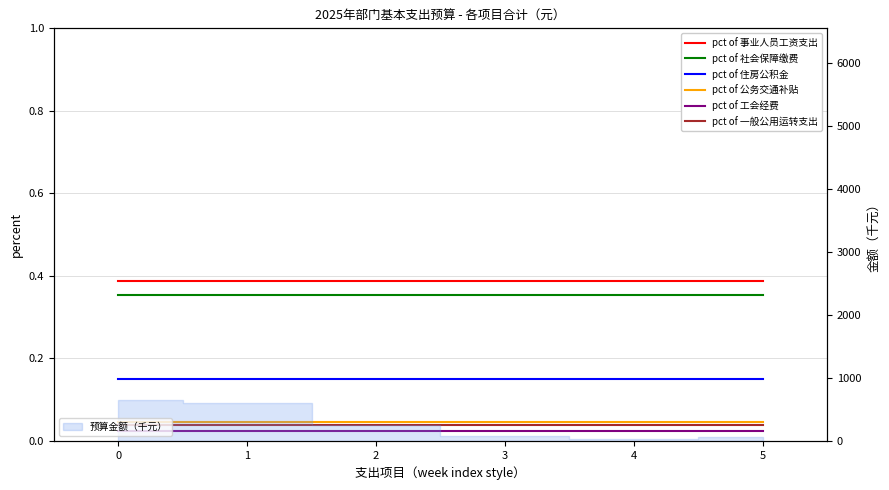

True or false: pct of 住房公积金 and pct of 社会保障缴费 intersect in this chart.

False